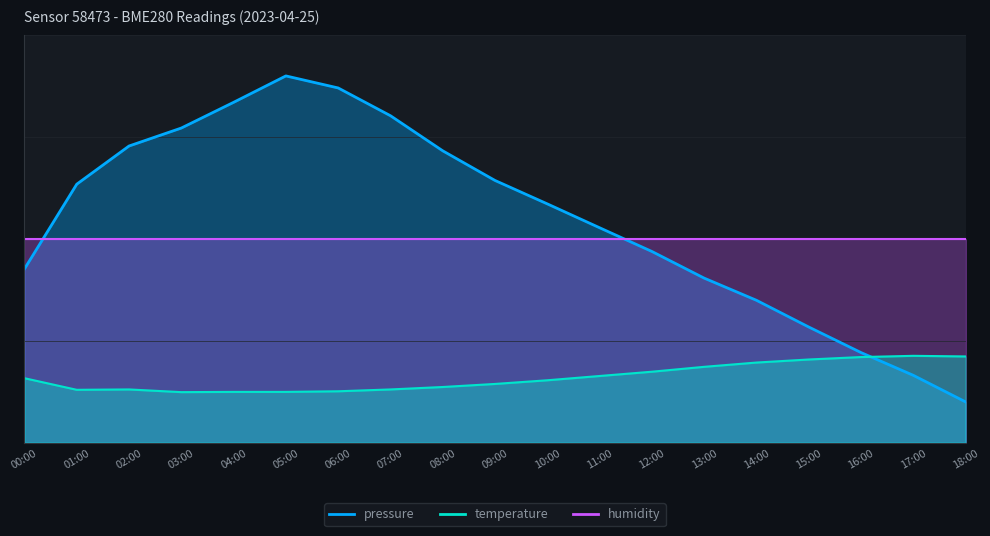

What is the sum of all temperature values?

304.0